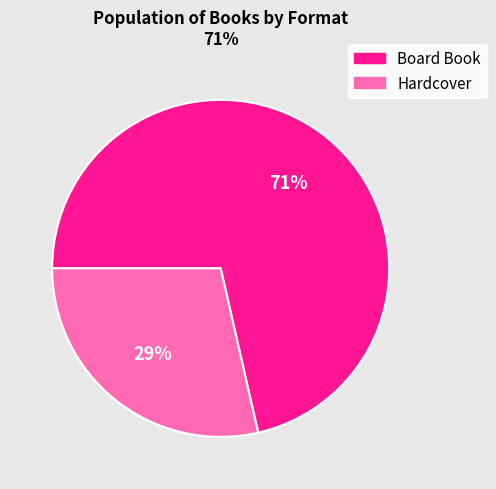

How many segments does this pie chart have?

2